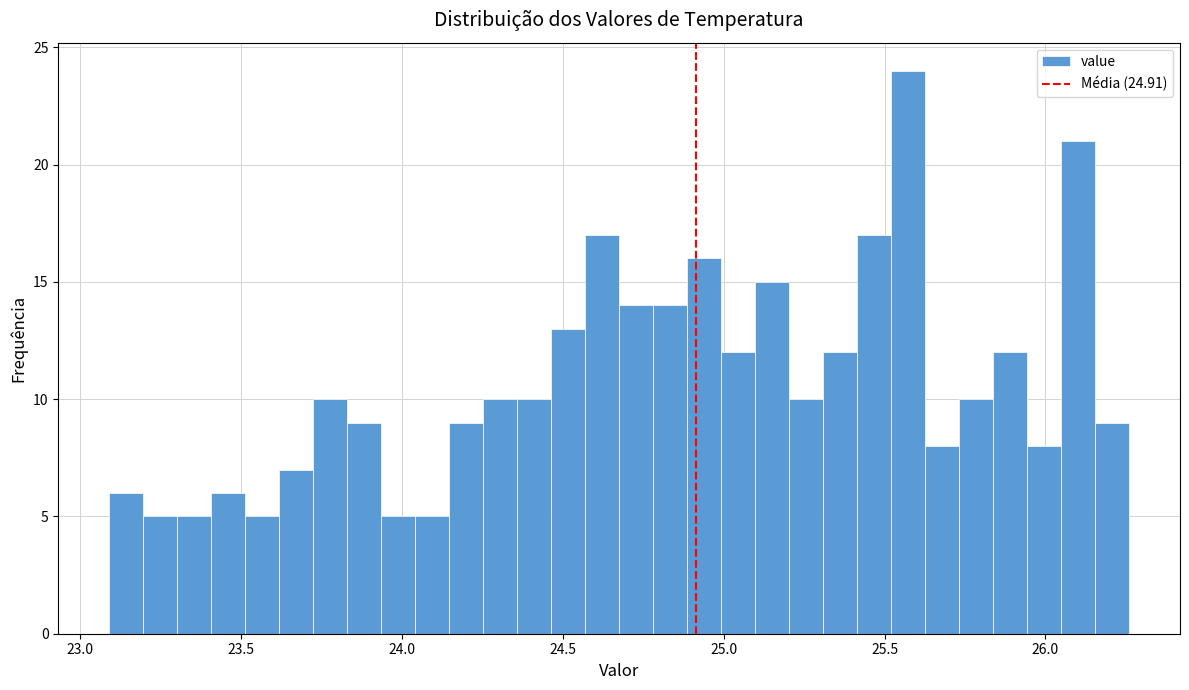

Read against the x-axis, roughly where is the centre of the tallest bar?

25.55